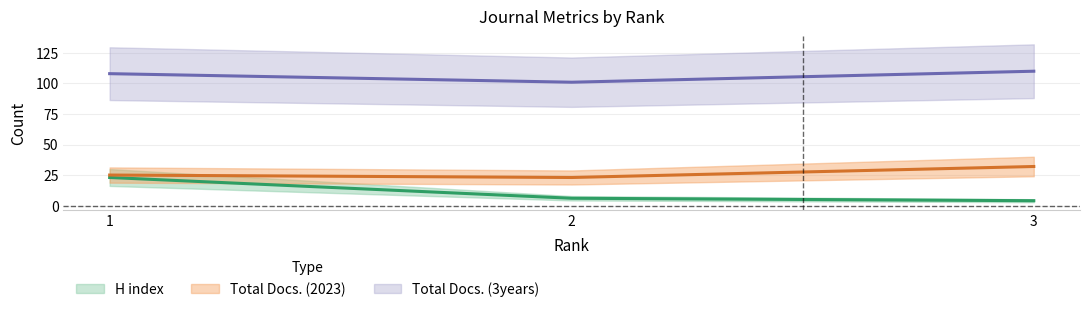

The value of Total Docs. (2023) at 2 is 23. True or false?

True